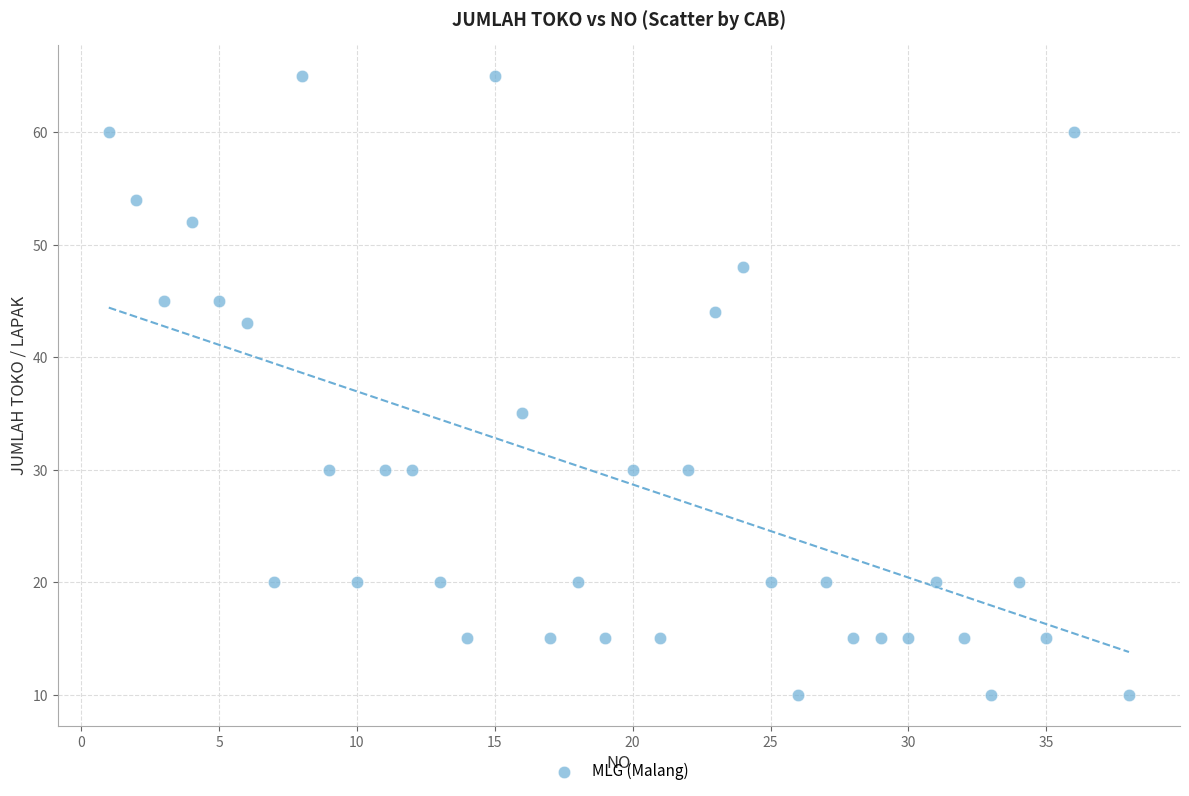

What Y value in the scatter plot is closest to 37?

35